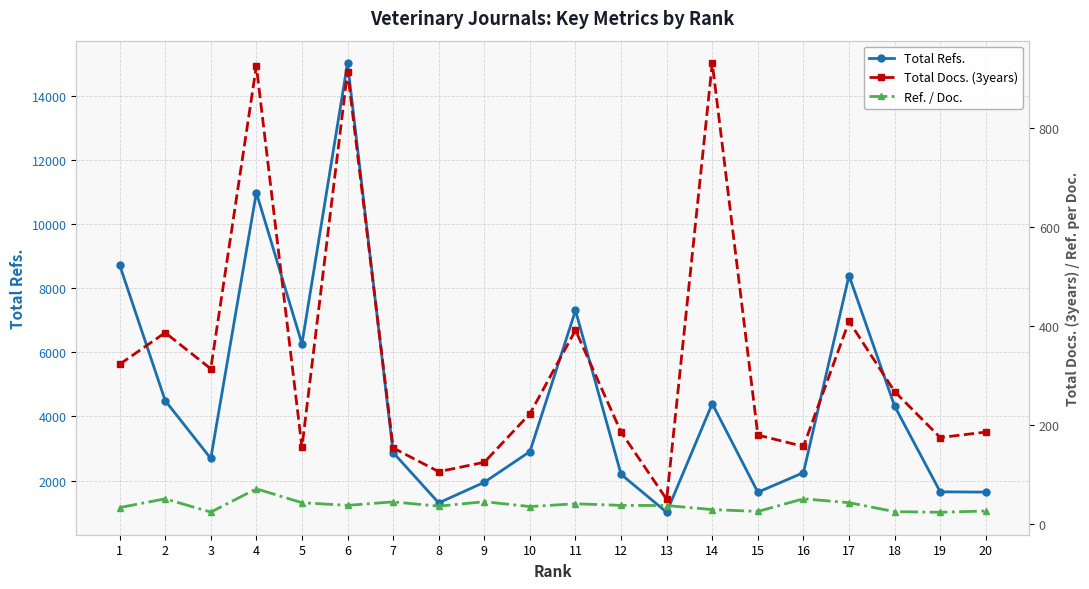

Reading left to right, list all the values displayed in this chart.

Total Refs.: 8731.0	4495.0	2691.0	10984.0	6268.0	15023.0	2875.0	1304.0	1948.0	2905.0	7307.0	2195.0	1012.0	4399.0	1637.0	2248.0	8396.0	4322.0	1649.0	1641.0
Total Docs. (3years): 323.0	387.0	314.0	926.0	155.0	915.0	154.0	106.0	125.0	223.0	392.0	186.0	50.0	932.0	180.0	157.0	410.0	268.0	175.0	186.0
Ref. / Doc.: 33.4	51.1	24.2	71.3	43.2	37.8	44.9	36.2	45.3	35.4	41.0	37.8	37.5	29.3	25.6	51.1	43.3	25.1	23.9	26.5